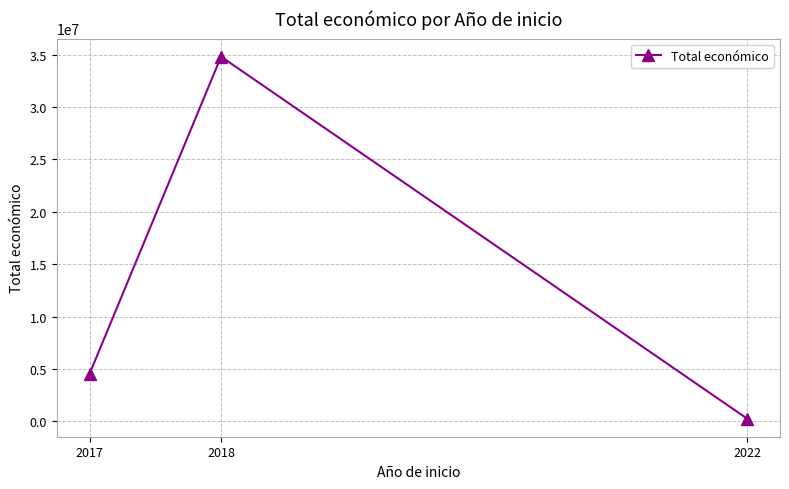

Reading left to right, what are all the values shown in this chart?

4520649	34812242	249910